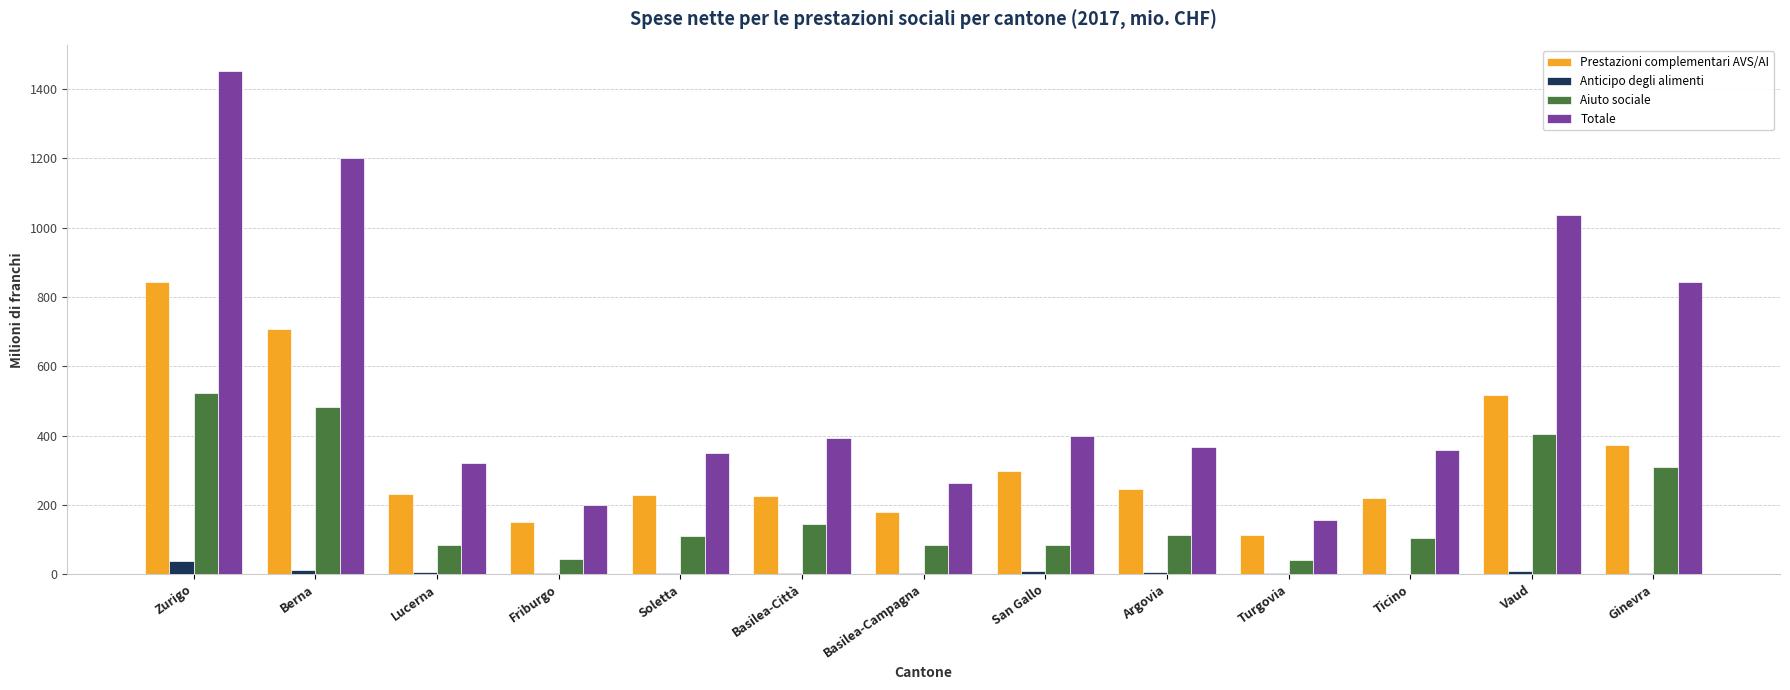

Does the chart contain stacked bars?

No